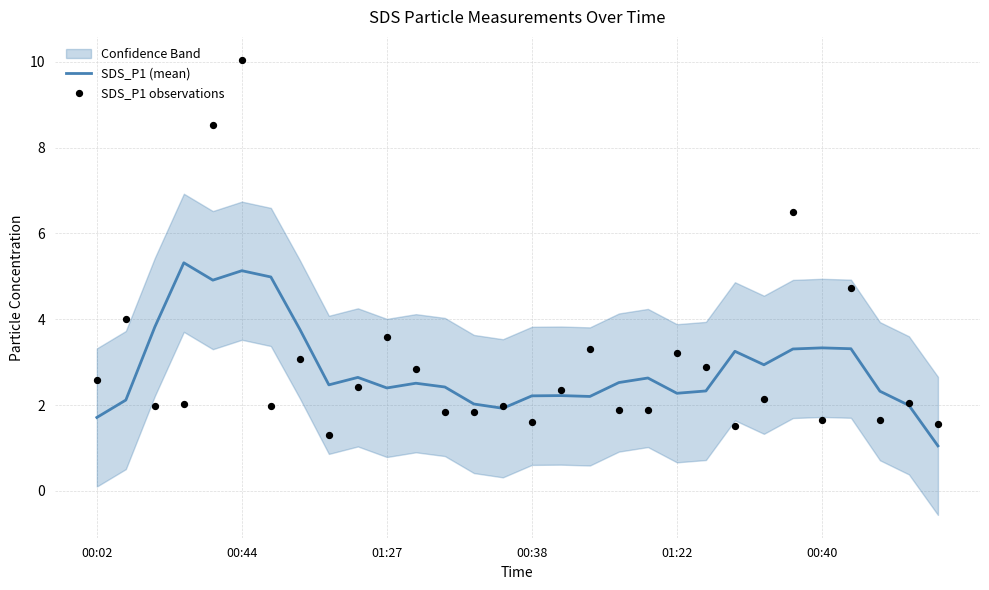

What is the highest value of the SDS_P1 (mean) series?

5.3